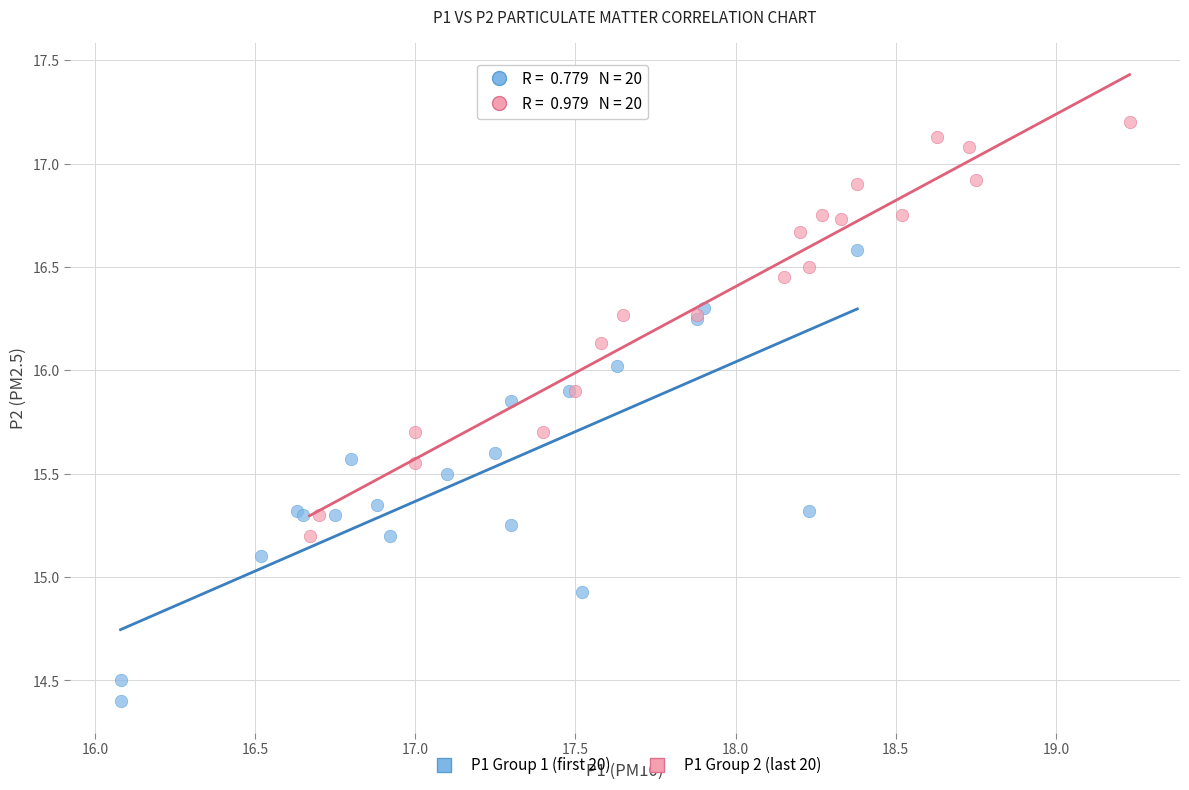

Which series reaches the minimum Y coordinate?

P1 Group 1 (first 20)